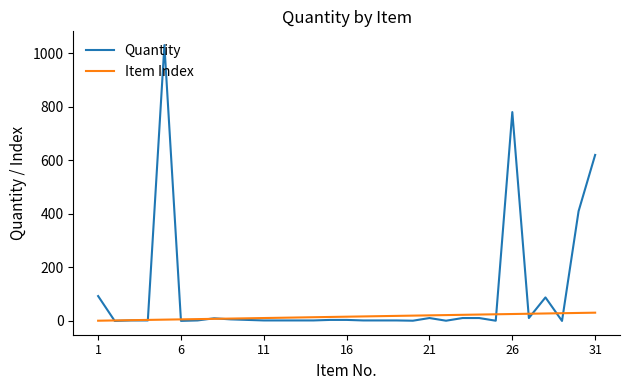

What is the highest value of the Quantity series?

1030.0